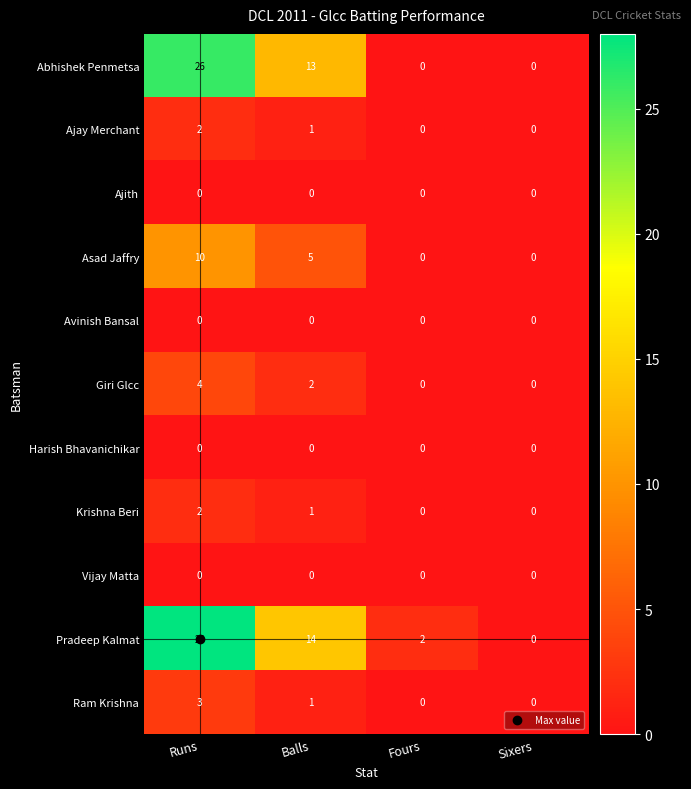

What is the sum of all Pradeep Kalmat values?

44